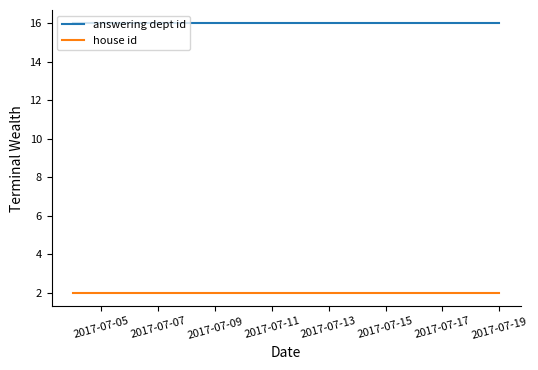

True or false: answering dept id and house id intersect in this chart.

False